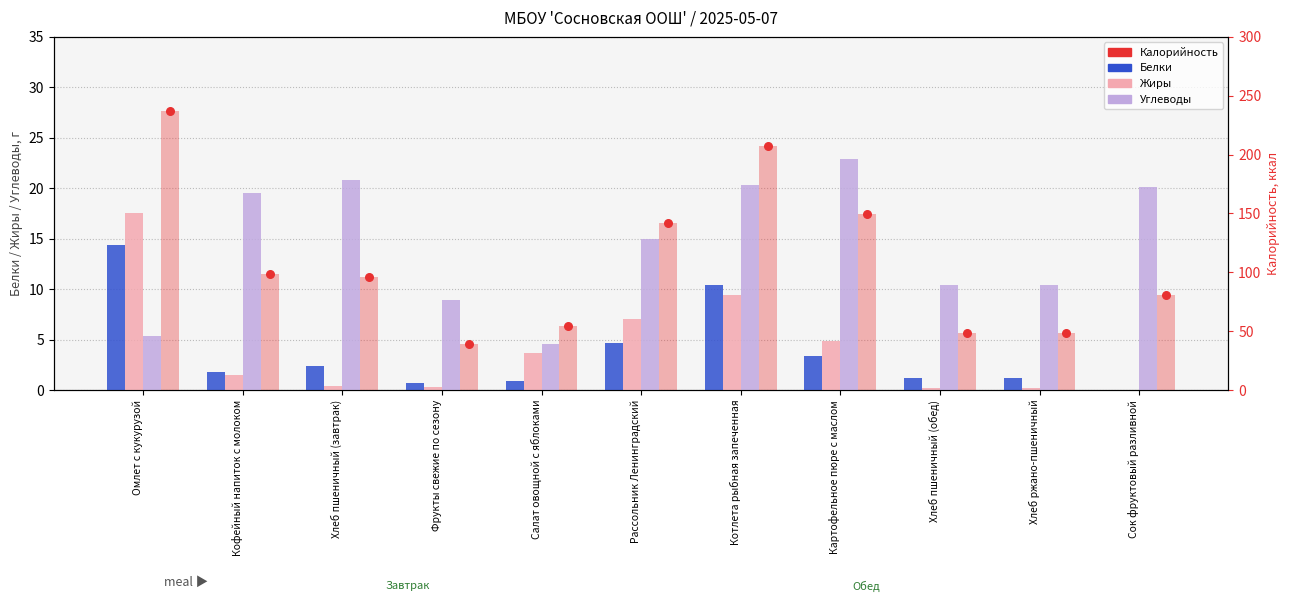

Which series reaches the maximum Y coordinate?

Калорийность